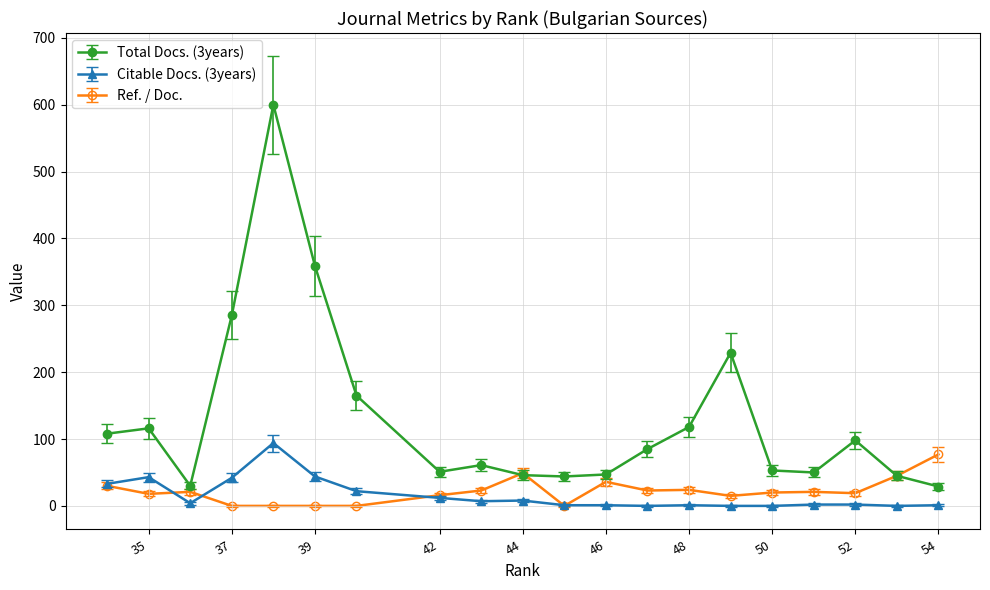

What is the difference between the Ref. / Doc. values at 52 and 35?

1